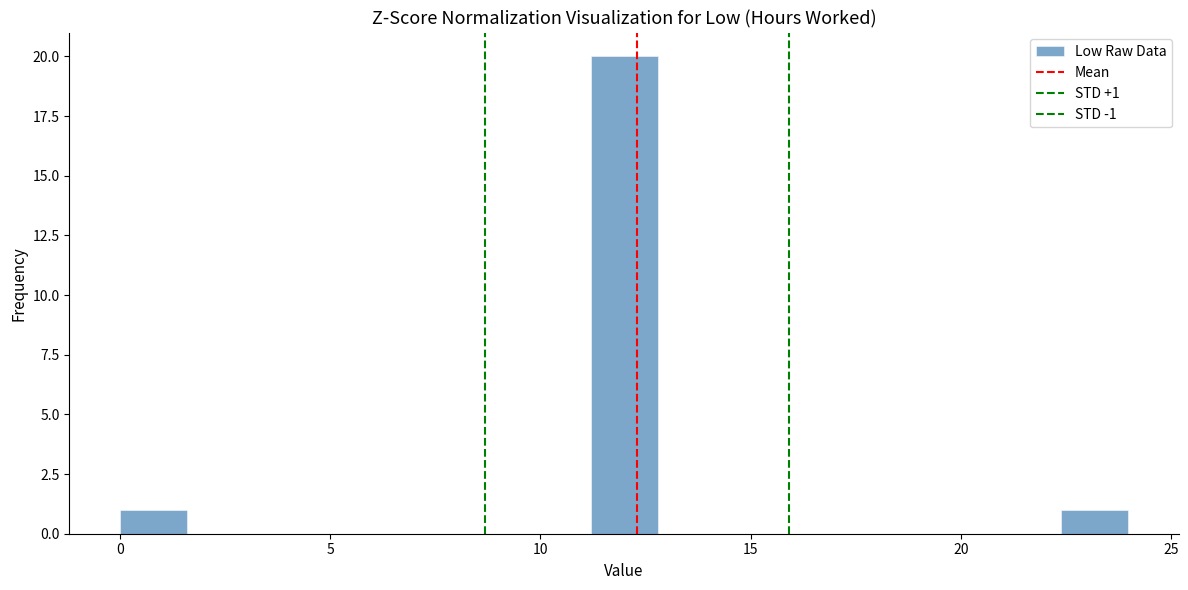

Read against the x-axis, roughly where is the centre of the tallest bar?

12.0